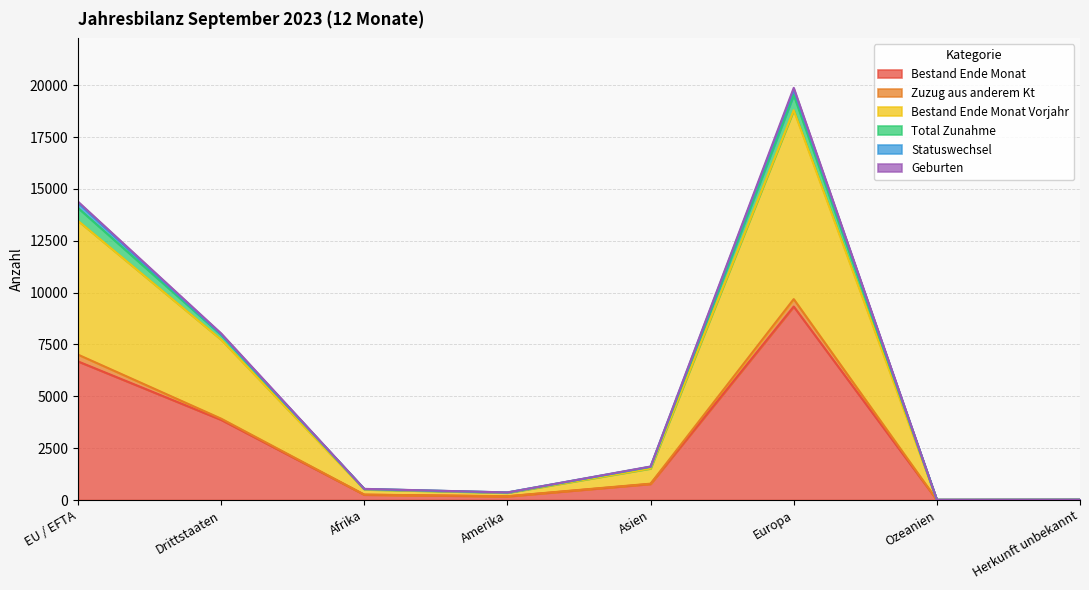

Is the value of Bestand Ende Monat Vorjahr at Afrika greater than the value of Bestand Ende Monat at Amerika?

Yes